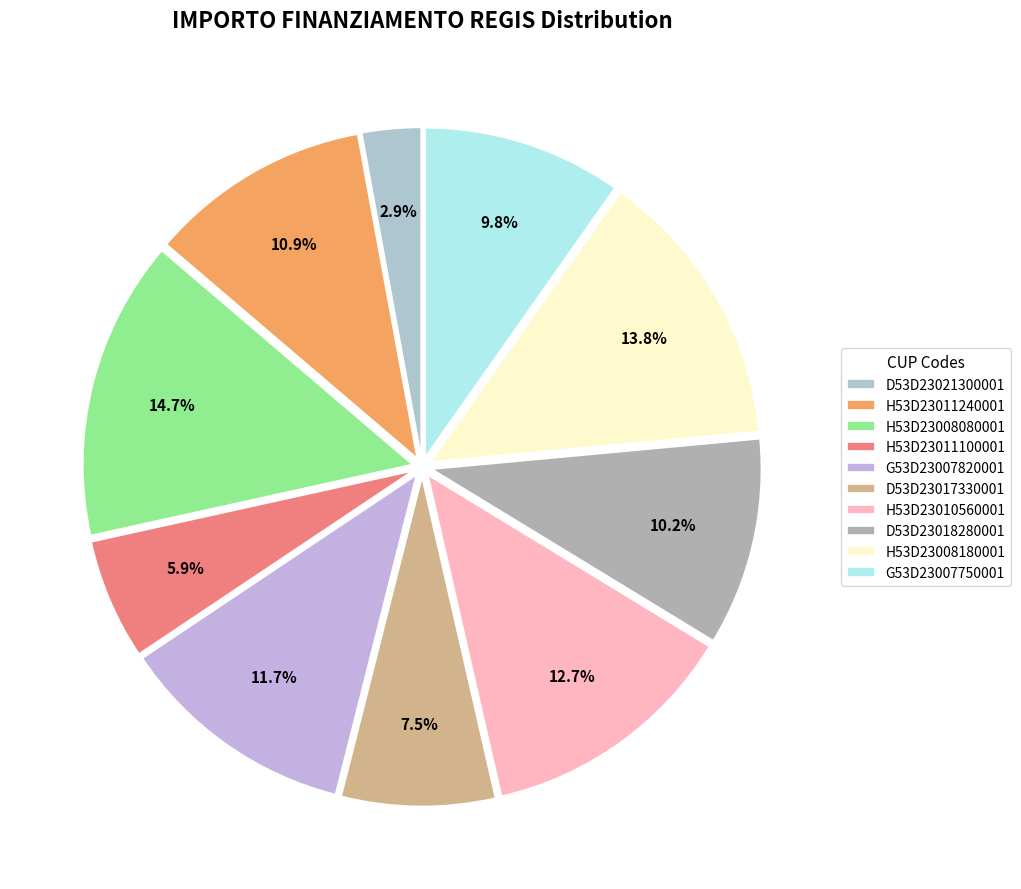

True or false: H53D23011240001 accounts for 3% of the total.

False